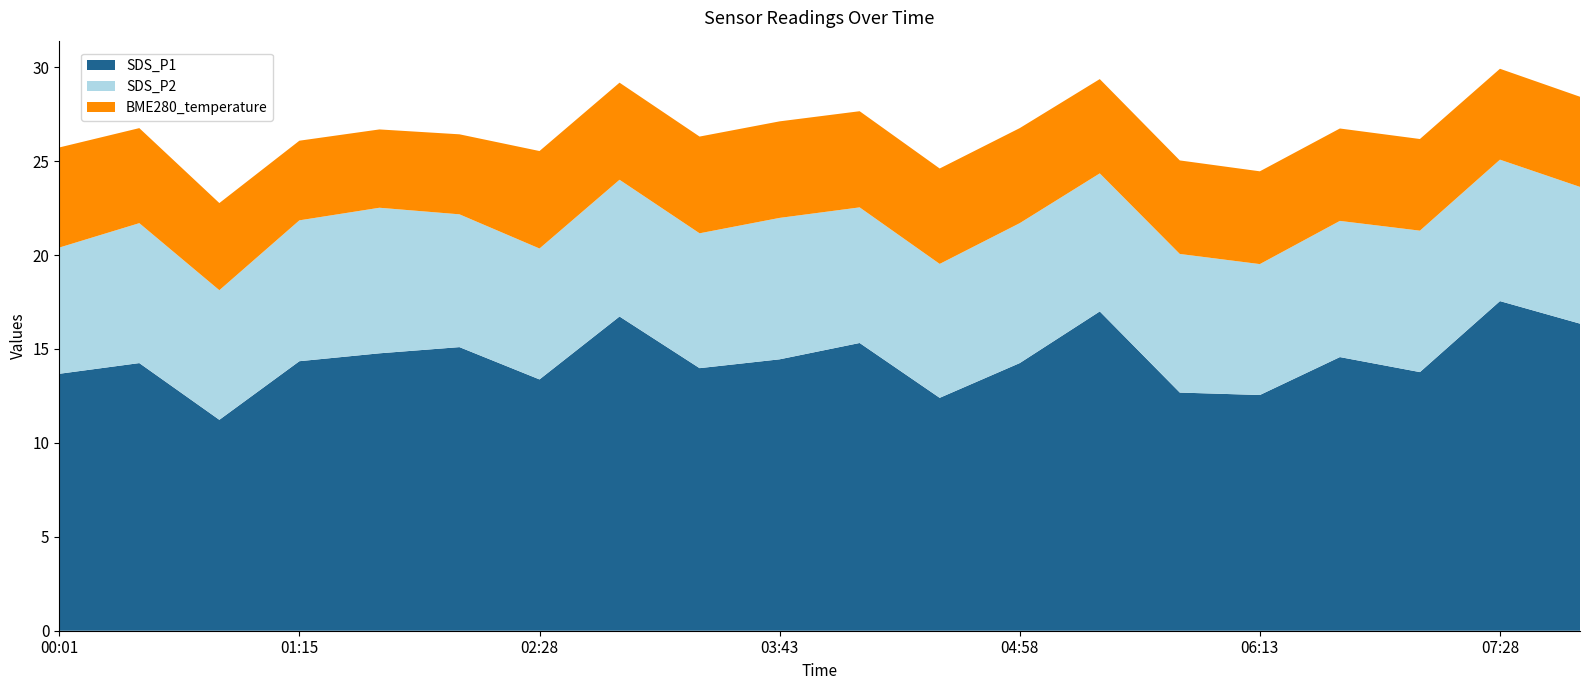

Reading left to right, extract all data points from this chart.

SDS_P1: 00:01=13.7	00:26=14.2	00:50=11.2	01:15=14.3	01:38=14.8	02:03=15.1	02:28=13.4	02:53=16.7	03:18=14.0	03:43=14.4	04:08=15.3	04:33=12.4	04:58=14.2	05:23=17.0	05:48=12.7	06:13=12.6	06:38=14.6	07:03=13.8	07:28=17.6	07:53=16.4
SDS_P2: 00:01=6.7	00:26=7.5	00:50=6.9	01:15=7.5	01:38=7.8	02:03=7.1	02:28=7.0	02:53=7.3	03:18=7.2	03:43=7.5	04:08=7.2	04:33=7.1	04:58=7.5	05:23=7.3	05:48=7.4	06:13=7.0	06:38=7.2	07:03=7.5	07:28=7.5	07:53=7.3
BME280_temperature: 00:01=5.3	00:26=5.1	00:50=4.6	01:15=4.2	01:38=4.2	02:03=4.3	02:28=5.2	02:53=5.2	03:18=5.2	03:43=5.1	04:08=5.1	04:33=5.1	04:58=5.1	05:23=5.0	05:48=5.0	06:13=4.9	06:38=4.9	07:03=4.9	07:28=4.8	07:53=4.8